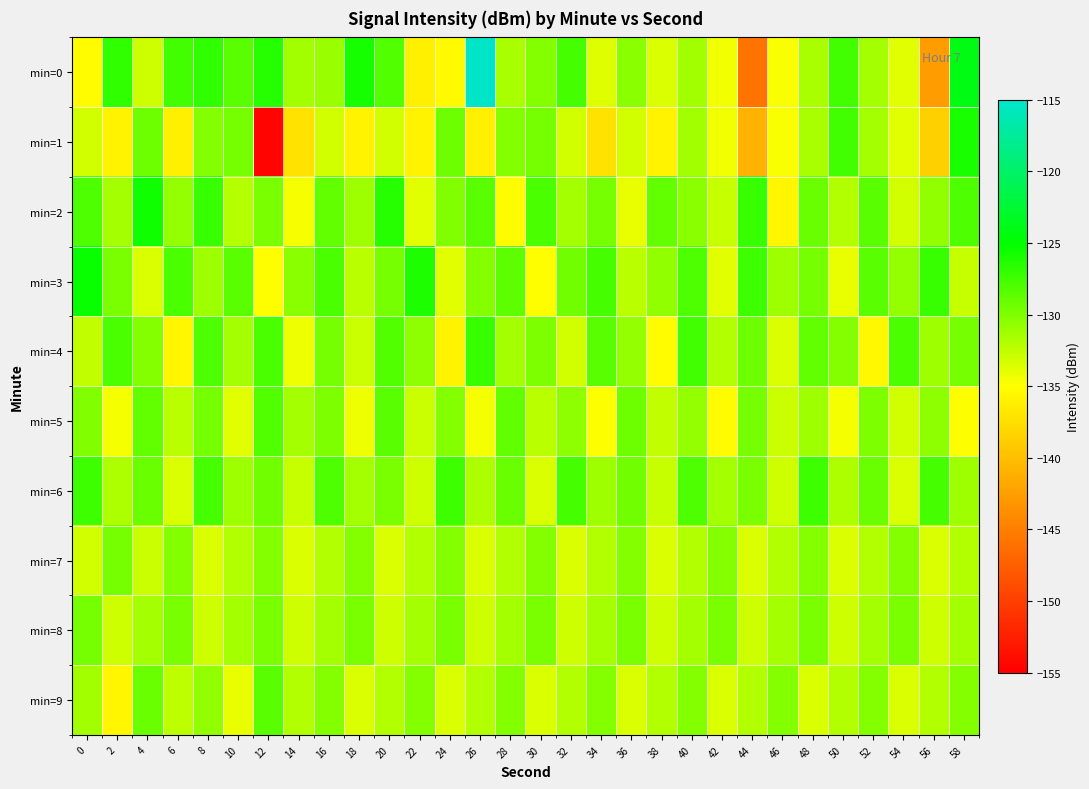

Reading left to right, transcribe all the data shown in this chart.

min=0: 0=-135.3	2=-127.0	4=-133.1	6=-127.7	8=-127.0	10=-128.6	12=-126.5	14=-131.4	16=-130.9	18=-125.9	20=-128.3	22=-136.2	24=-135.4	26=-115.3	28=-131.6	30=-130.3	32=-127.7	34=-133.6	36=-130.4	38=-133.4	40=-131.3	42=-134.4	44=-145.9	46=-134.8	48=-131.6	50=-127.6	52=-131.5	54=-133.8	56=-142.7	58=-124.1
min=1: 0=-133.1	2=-135.9	4=-129.2	6=-136.2	8=-130.2	10=-129.6	12=-154.7	14=-137.2	16=-133.2	18=-135.9	20=-133.2	22=-135.9	24=-129.2	26=-136.2	28=-130.2	30=-129.6	32=-133.1	34=-137.2	36=-133.2	38=-135.9	40=-131.3	42=-134.4	44=-140.9	46=-134.8	48=-131.6	50=-127.6	52=-131.5	54=-133.8	56=-138.7	58=-126.1
min=2: 0=-128.1	2=-131.4	4=-125.7	6=-130.9	8=-127.3	10=-132.1	12=-129.8	14=-134.6	16=-128.9	18=-131.2	20=-126.5	22=-133.8	24=-130.1	26=-128.6	28=-135.2	30=-127.9	32=-131.4	34=-129.7	36=-134.1	38=-128.9	40=-130.4	42=-132.8	44=-127.3	46=-135.7	48=-129.1	50=-131.9	52=-128.6	54=-133.2	56=-130.8	58=-128.1
min=3: 0=-125.3	2=-129.8	4=-133.4	6=-127.9	8=-131.2	10=-128.6	12=-135.1	14=-130.4	16=-127.9	18=-132.3	20=-129.7	22=-126.1	24=-133.9	26=-130.2	28=-128.7	30=-135.1	32=-129.4	34=-127.8	36=-132.3	38=-130.7	40=-128.1	42=-133.9	44=-127.5	46=-131.2	48=-129.7	50=-134.1	52=-128.6	54=-130.9	56=-127.3	58=-132.8
min=4: 0=-132.6	2=-127.9	4=-130.2	6=-135.7	8=-128.1	10=-131.4	12=-127.9	14=-134.2	16=-129.6	18=-132.9	20=-128.2	22=-130.6	24=-135.9	26=-127.2	28=-131.6	30=-129.9	32=-133.2	34=-128.6	36=-130.9	38=-135.2	40=-127.6	42=-131.9	44=-129.2	46=-133.6	48=-128.9	50=-130.2	52=-135.6	54=-127.9	56=-131.2	58=-129.6
min=5: 0=-130.1	2=-134.6	4=-128.9	6=-132.2	8=-129.6	10=-133.9	12=-128.2	14=-131.6	16=-129.9	18=-134.2	20=-128.6	22=-132.9	24=-130.2	26=-134.6	28=-128.9	30=-132.2	32=-130.6	34=-134.9	36=-129.2	38=-132.6	40=-130.9	42=-135.2	44=-129.6	46=-132.9	48=-131.2	50=-134.6	52=-129.9	54=-133.2	56=-130.6	58=-134.9
min=6: 0=-127.5	2=-131.8	4=-129.1	6=-133.4	8=-127.8	10=-131.1	12=-129.4	14=-132.8	16=-128.1	18=-131.4	20=-129.8	22=-133.1	24=-127.5	26=-131.8	28=-129.1	30=-133.4	32=-127.8	34=-131.1	36=-129.4	38=-132.8	40=-128.1	42=-131.4	44=-129.8	46=-133.1	48=-127.5	50=-131.8	52=-129.1	54=-133.4	56=-127.8	58=-131.1
min=7: 0=-133.2	2=-129.6	4=-132.9	6=-130.2	8=-133.6	10=-131.9	12=-130.2	14=-133.6	16=-131.9	18=-130.2	20=-133.6	22=-131.9	24=-130.2	26=-133.6	28=-131.9	30=-130.2	32=-133.6	34=-131.9	36=-130.2	38=-133.6	40=-131.9	42=-130.2	44=-133.6	46=-131.9	48=-130.2	50=-133.6	52=-131.9	54=-130.2	56=-133.6	58=-131.9
min=8: 0=-129.7	2=-133.1	4=-131.4	6=-129.8	8=-133.1	10=-131.4	12=-129.8	14=-133.1	16=-131.4	18=-129.8	20=-133.1	22=-131.4	24=-129.8	26=-133.1	28=-131.4	30=-129.8	32=-133.1	34=-131.4	36=-129.8	38=-133.1	40=-131.4	42=-129.8	44=-133.1	46=-131.4	48=-129.8	50=-133.1	52=-131.4	54=-129.8	56=-133.1	58=-131.4
min=9: 0=-131.3	2=-135.7	4=-129.1	6=-132.4	8=-130.8	10=-134.1	12=-128.6	14=-131.9	16=-130.2	18=-133.6	20=-131.9	22=-130.2	24=-133.6	26=-131.9	28=-130.2	30=-133.6	32=-131.9	34=-130.2	36=-133.6	38=-131.9	40=-130.2	42=-133.6	44=-131.9	46=-130.2	48=-133.6	50=-131.9	52=-130.2	54=-133.6	56=-131.9	58=-130.2